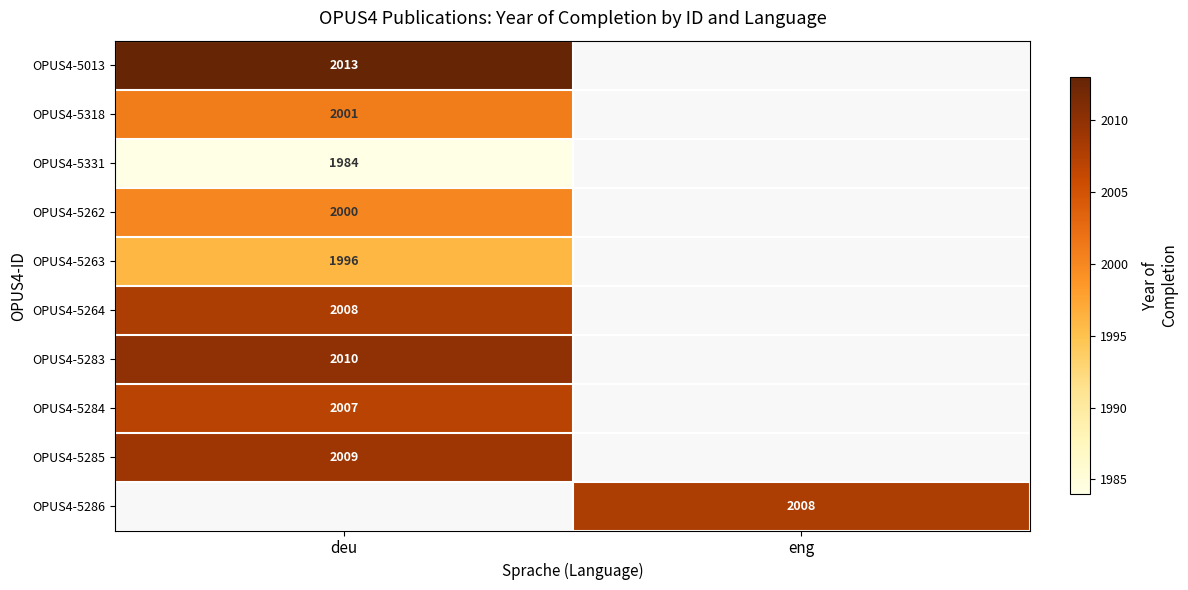

Which category has the highest value across all series?

deu